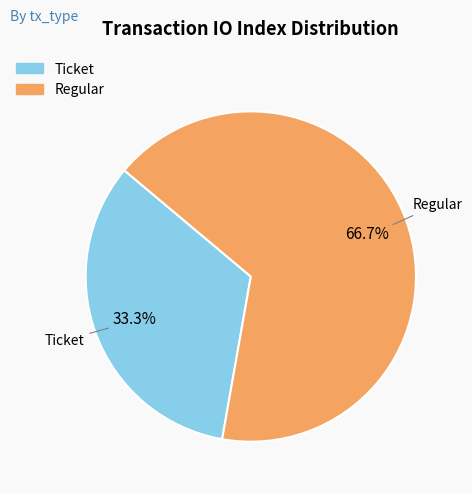

What portion of the pie excludes Ticket?

66.7%